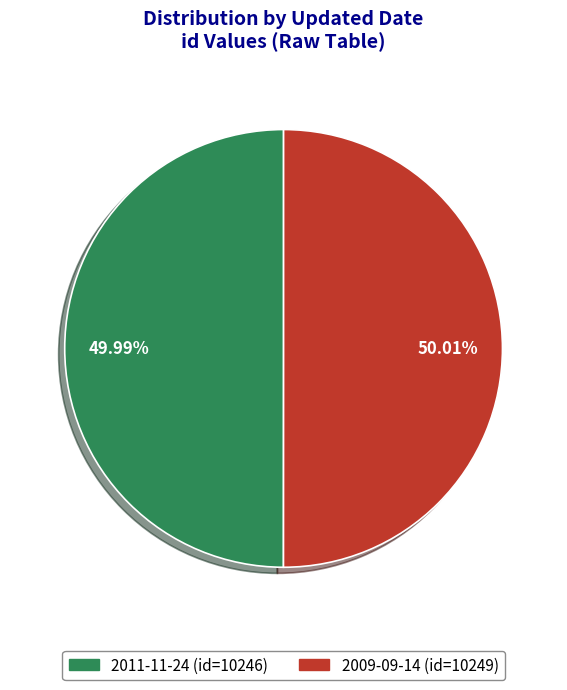

What is the ratio of the value at 2011-11-24 to the value at 2009-09-14?

1.0